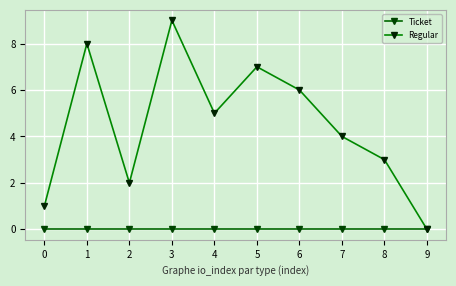

At how many categories does at least one series exceed 4?

5